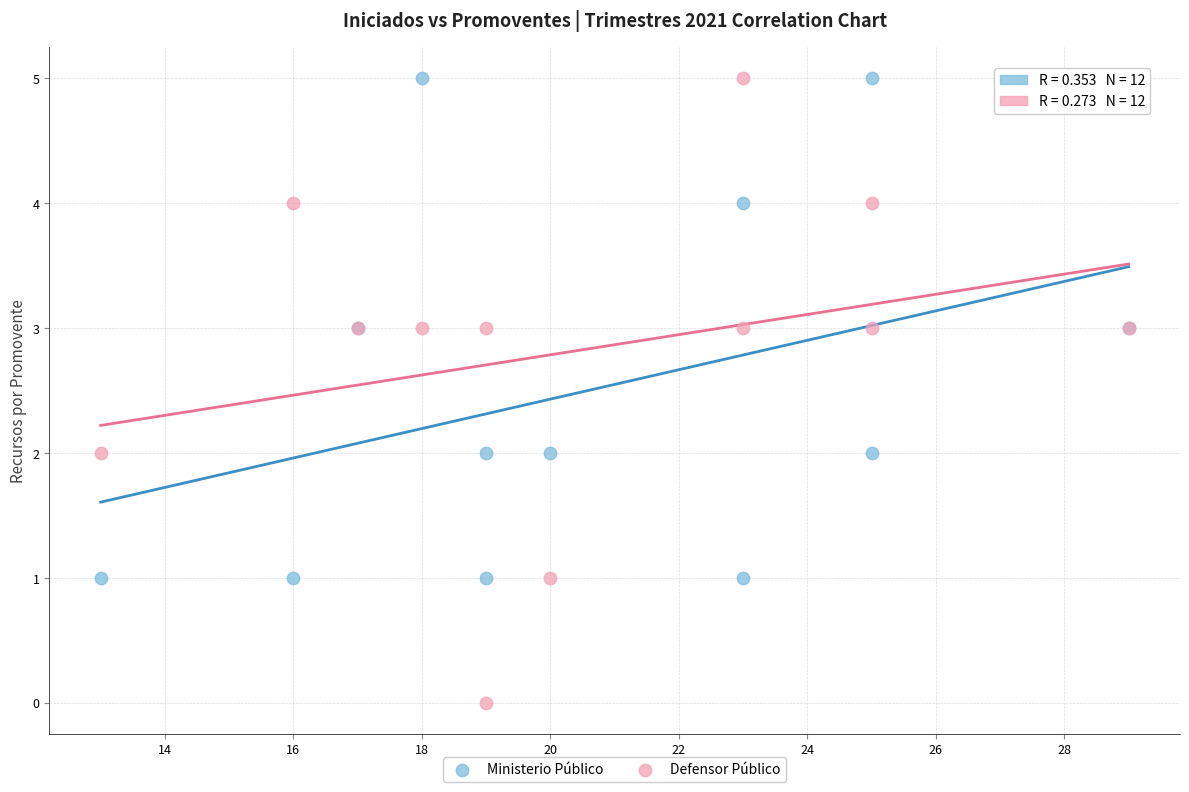

Which series contains the lowest Y value?

Defensor Público